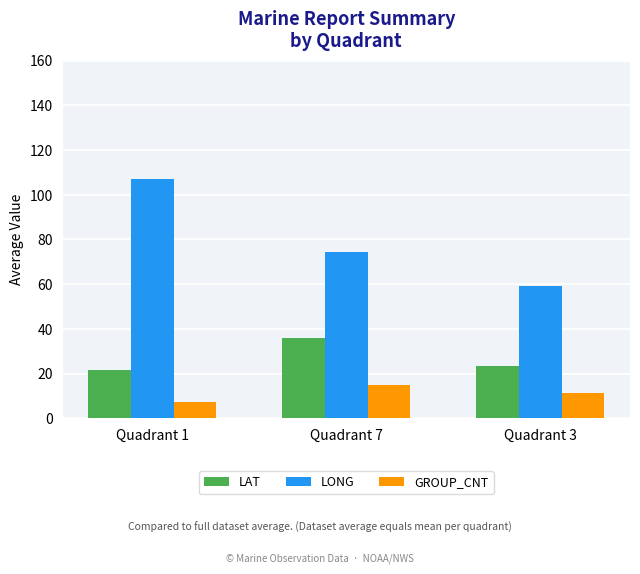

What is the label of the 3rd bar from the right?

Quadrant 1